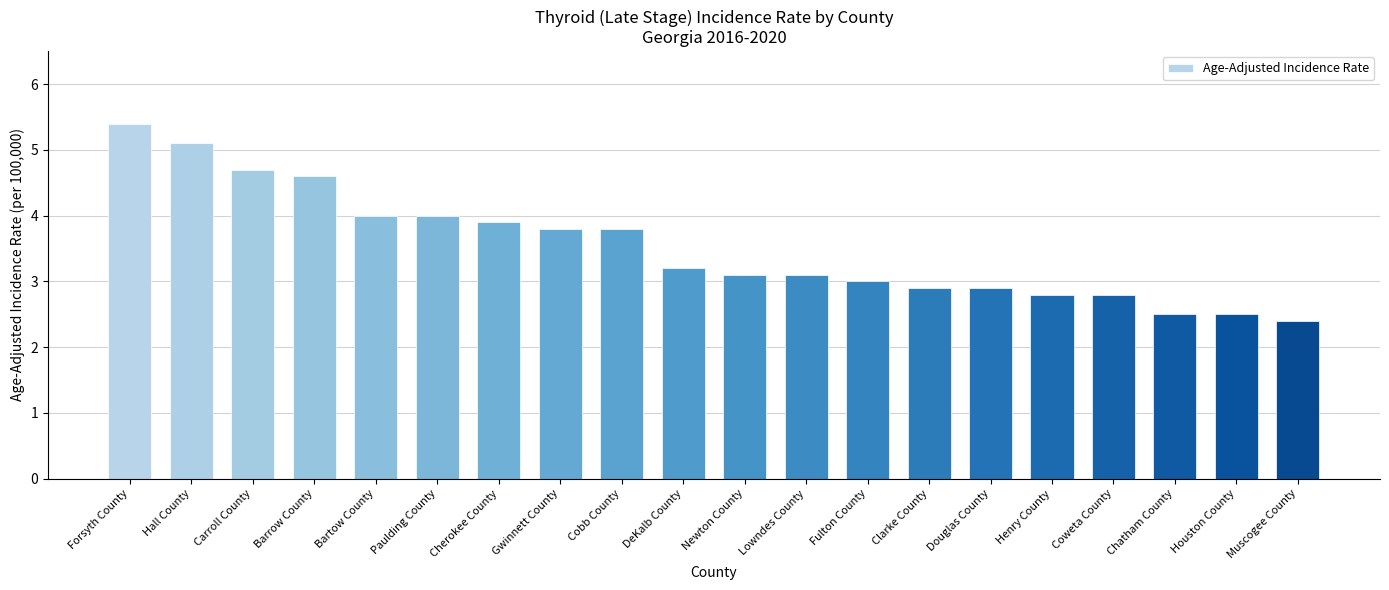

Where does the data first go above 3?

Forsyth County